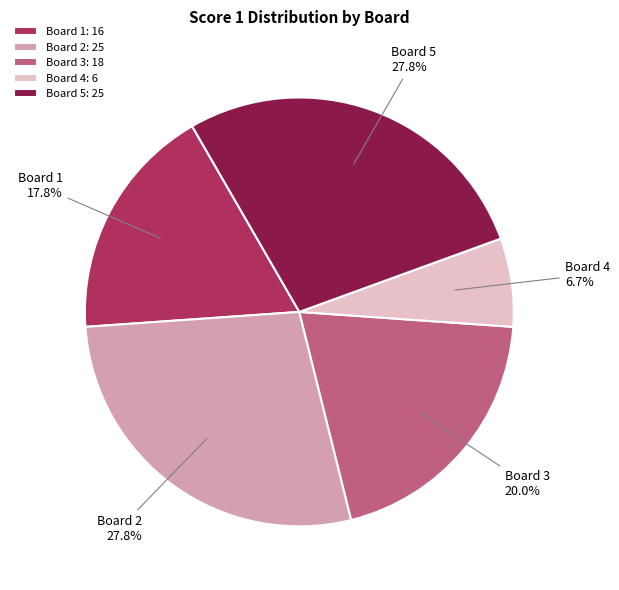

How much of the chart is everything except Board 3?

80.0%